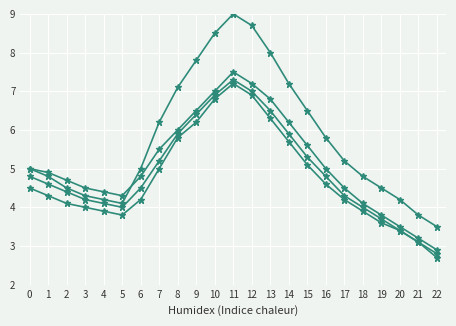

How many lines are shown in the chart?

4